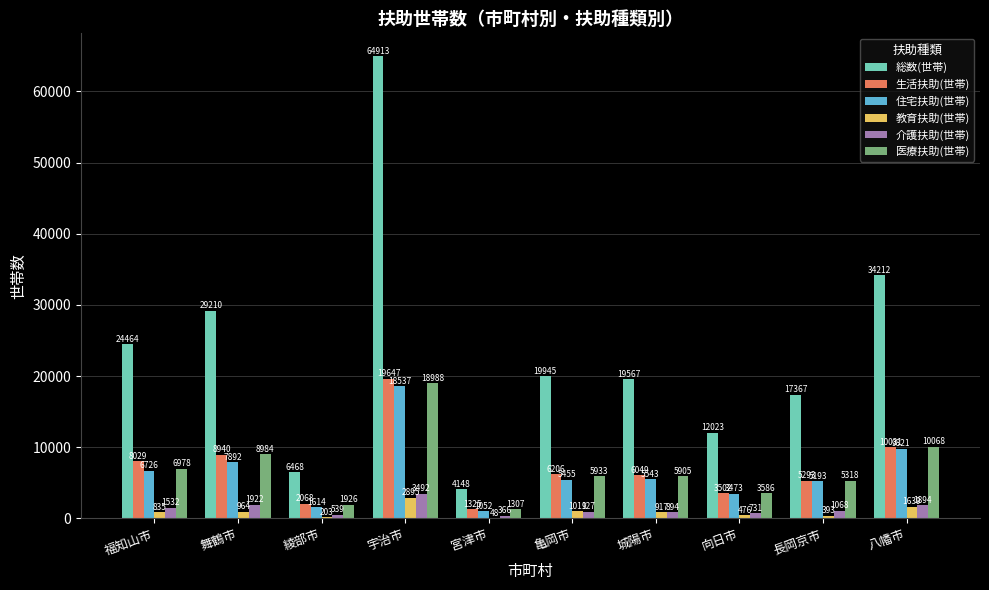

Is it true that 介護扶助(世帯) equals 1922 at 舞鶴市?

True